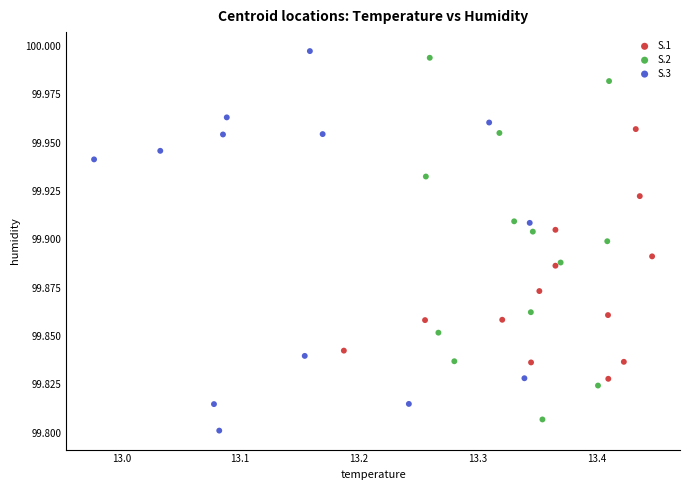

Which series contains the lowest Y value?

S.3